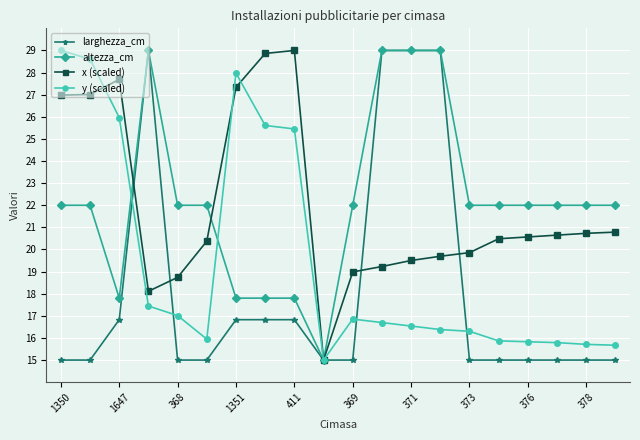

What is the value of the y (scaled) point at the 19th from the left?

15.7